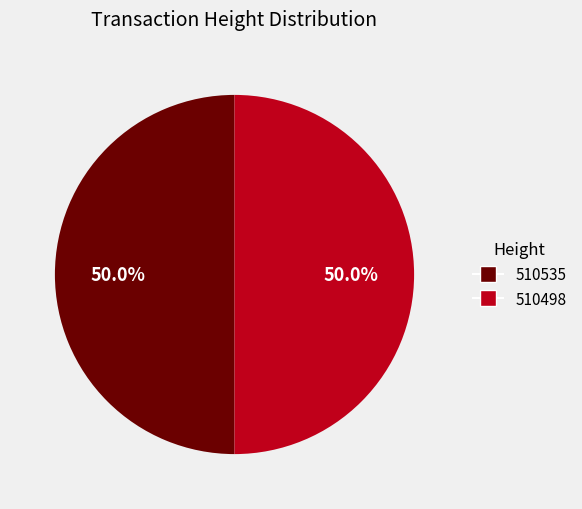

To the nearest percent, what is the average slice percentage?

50%